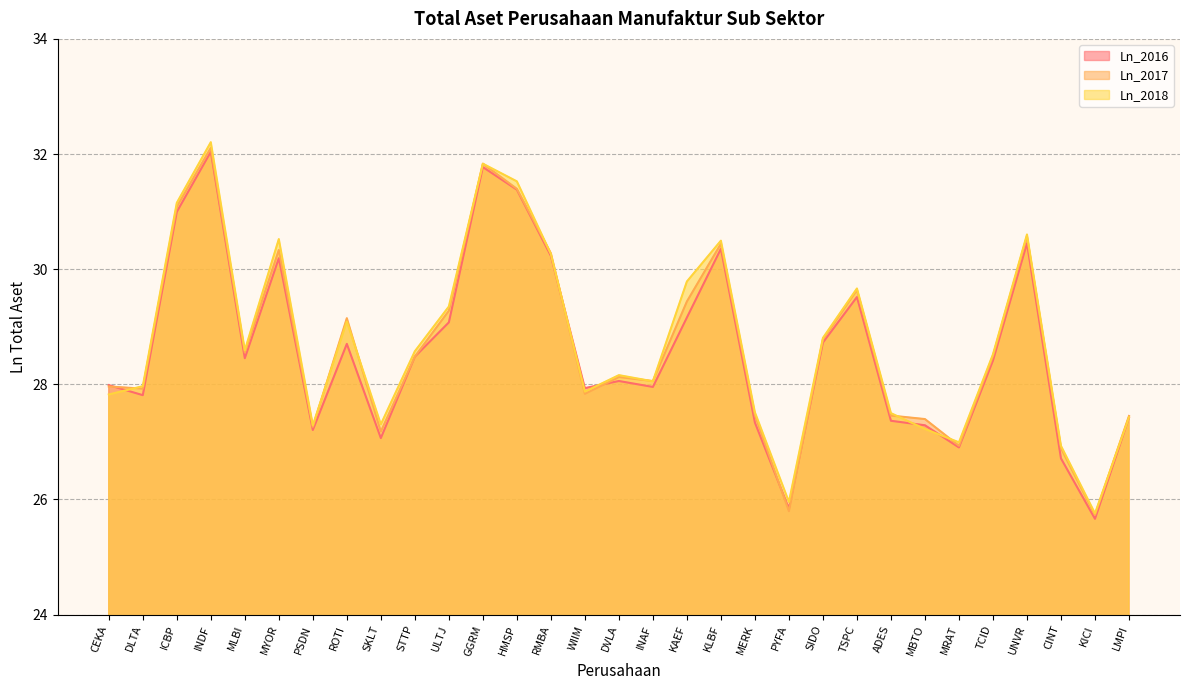

Which series has the largest total across all categories?

Ln_2018